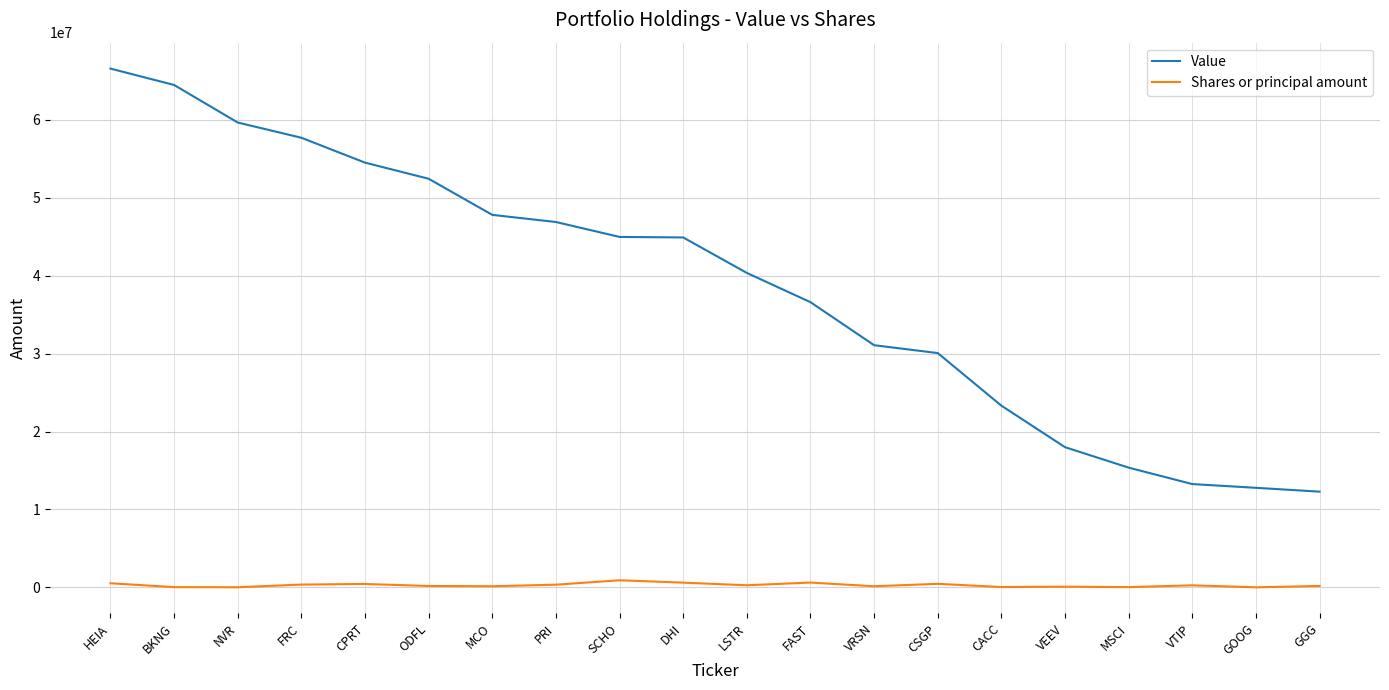

Which series changed the most between BKNG and CSGP?

Value